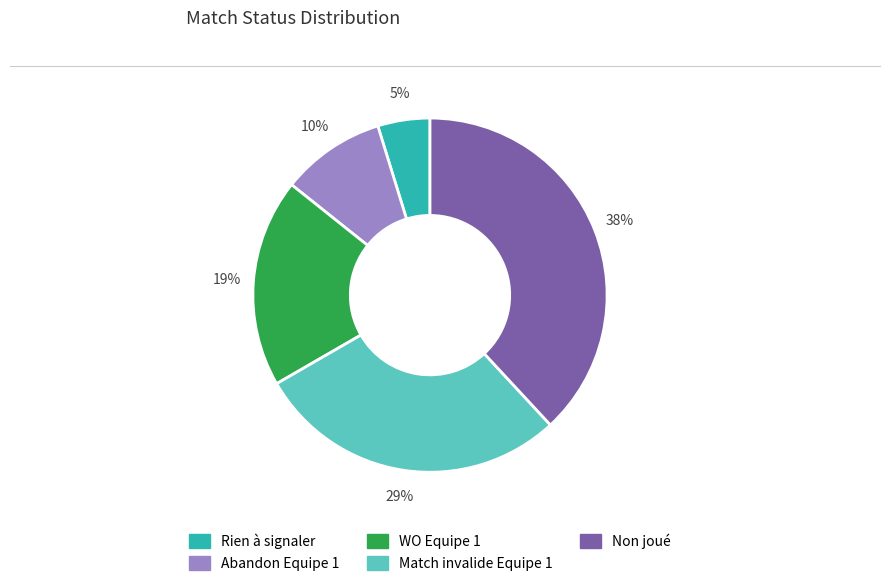

To the nearest percent, what is the average slice percentage?

20%